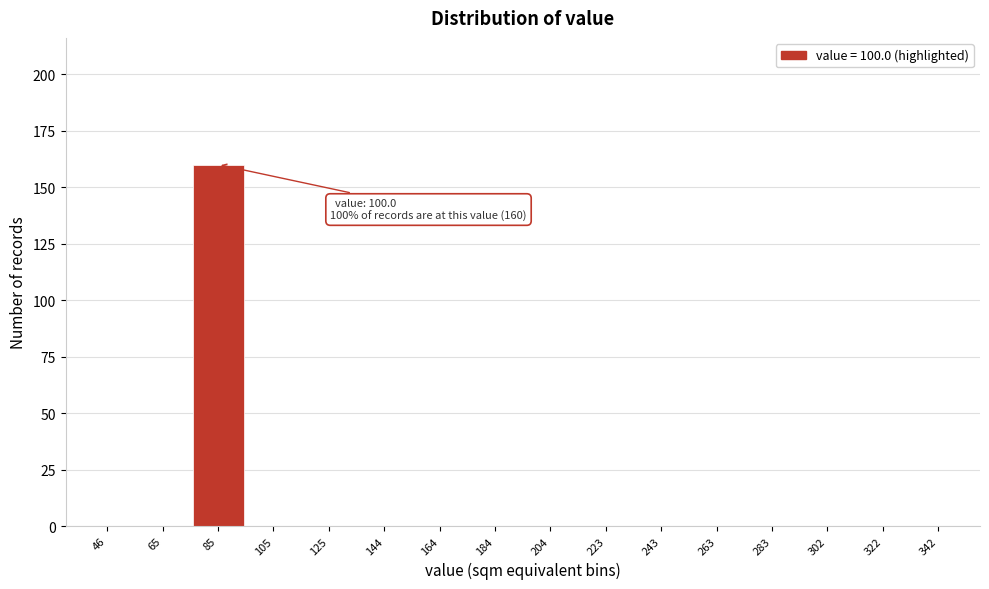

Reading right to left, what are all the values shown in this chart?

342=0	322=0	302=0	283=0	263=0	243=0	223=0	204=0	184=0	164=0	144=0	125=0	105=0	85=160	65=0	46=0